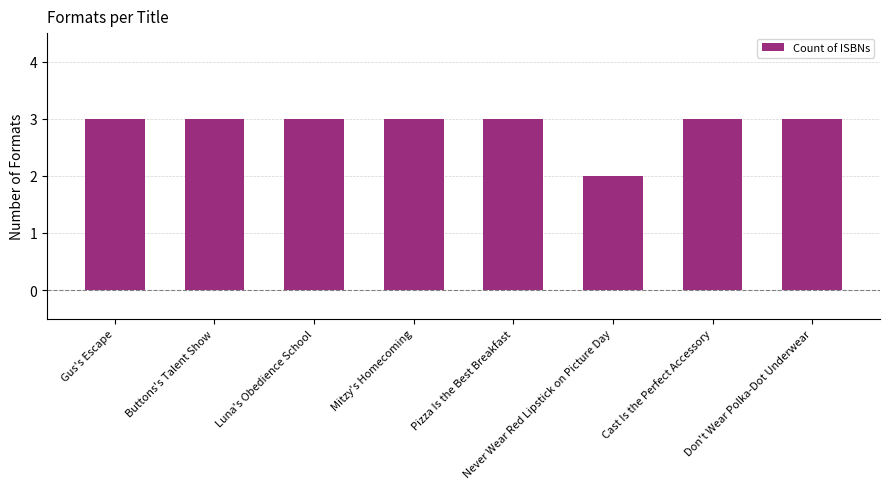

What position from the left is Luna's Obedience School?

3